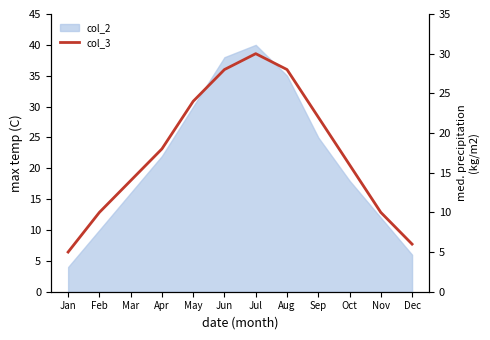

Reading right to left, what are all the values shown in this chart?

6	10	16	22	28	30	28	24	18	14	10	5